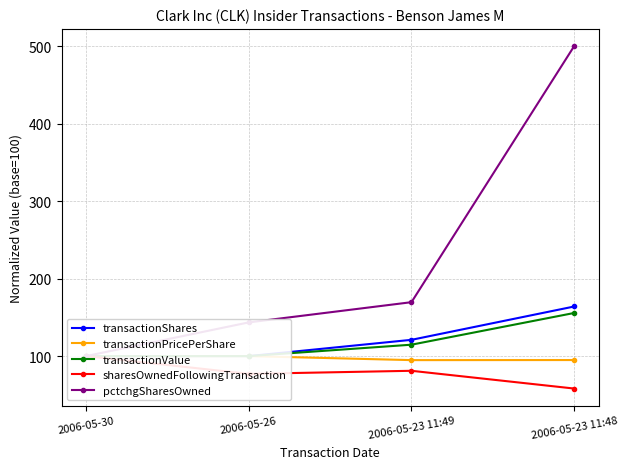

What is the spread (max minus min) of values at 2006-05-23 11:48?

441.9